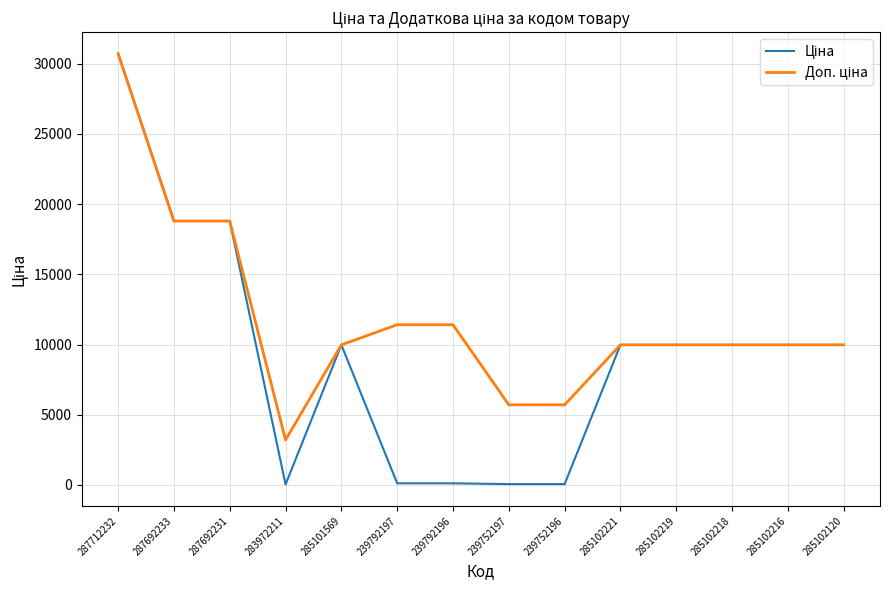

At which category is the sum across all series the highest?

287712232